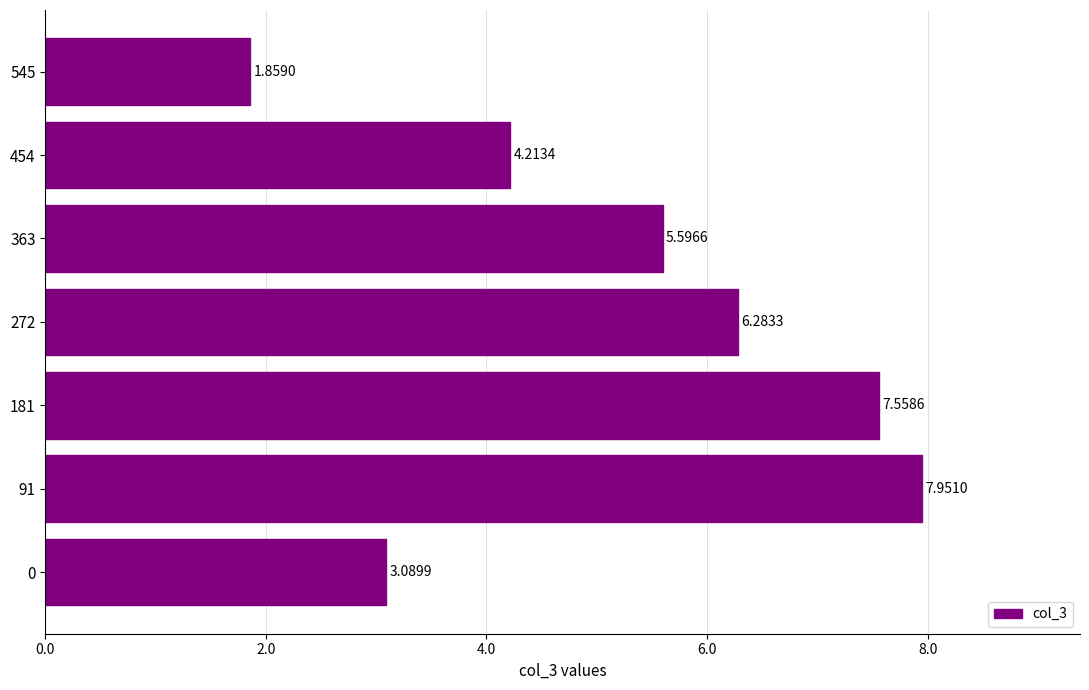

What is the ratio of the value at 545 to the value at 272?

0.3